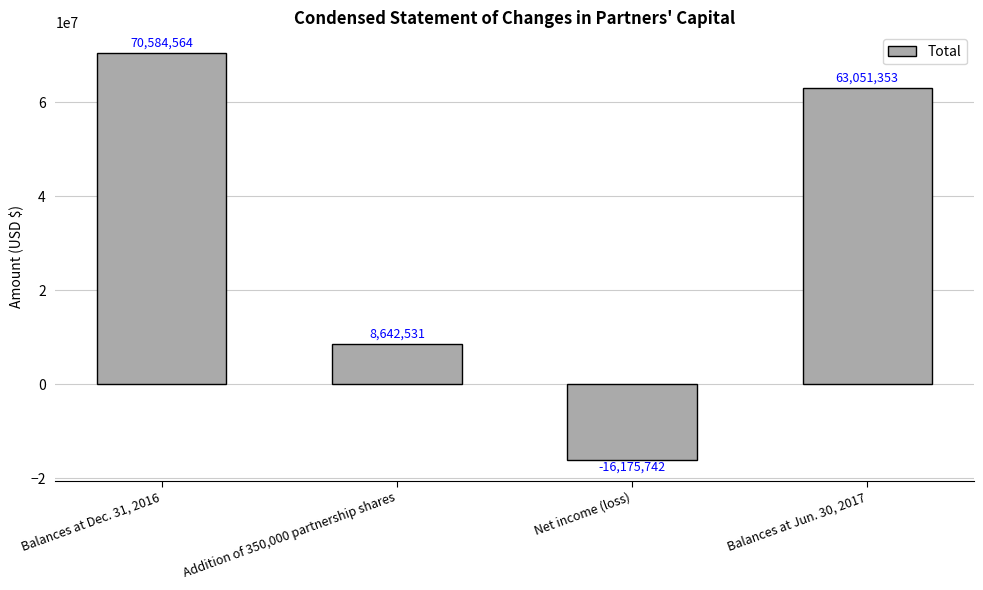

What is the label of the 3rd bar from the right?

Addition of 350,000 partnership shares